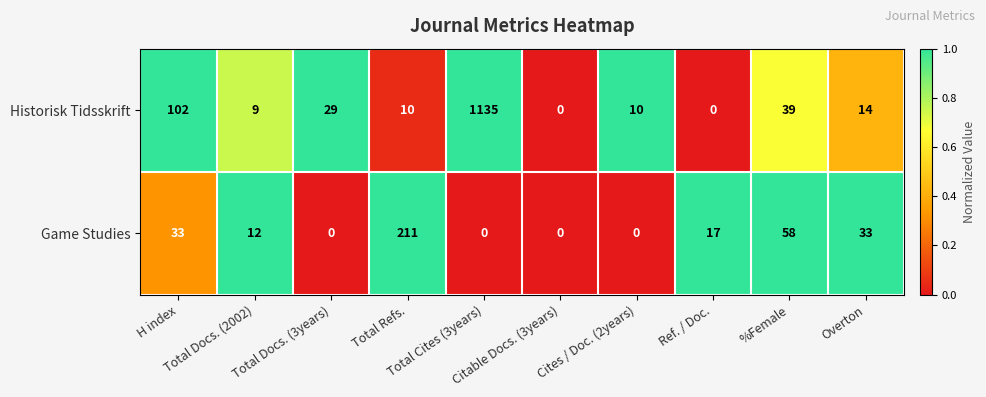

What is the total value across all series at H index?

135